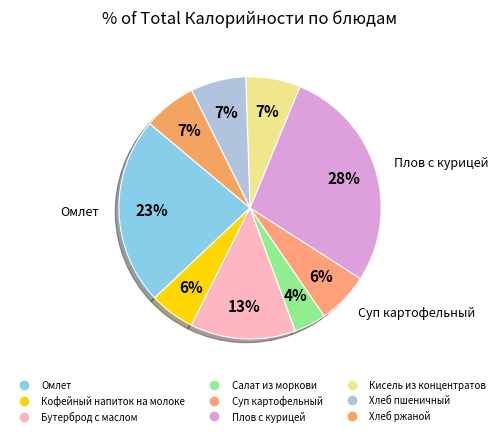

Which slice is the smallest?

Салат из моркови